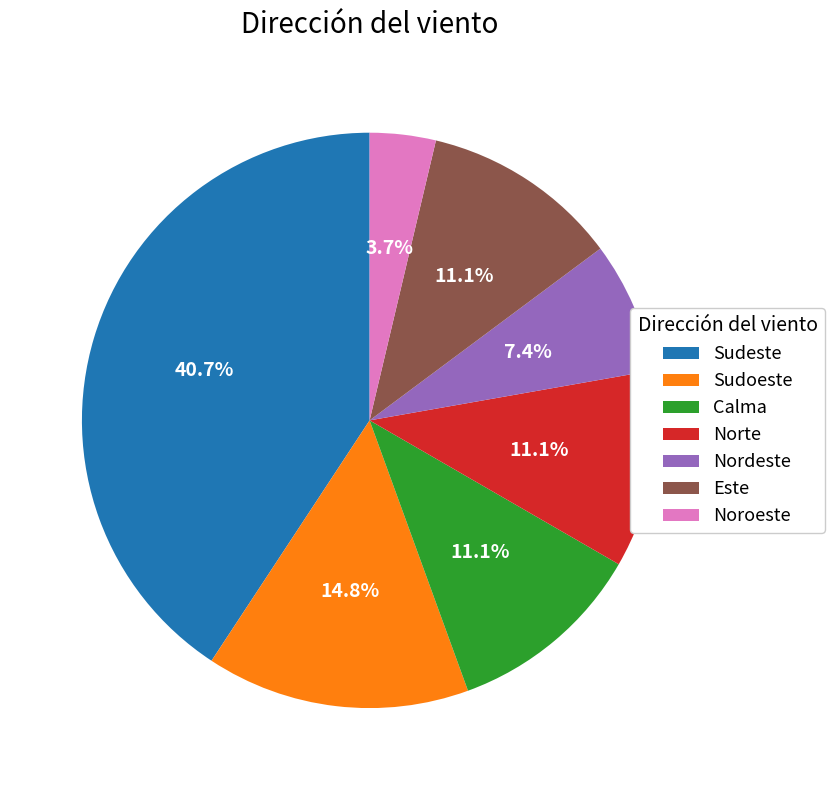

Combined, what portion of the pie is Este and Norte?

22.2%